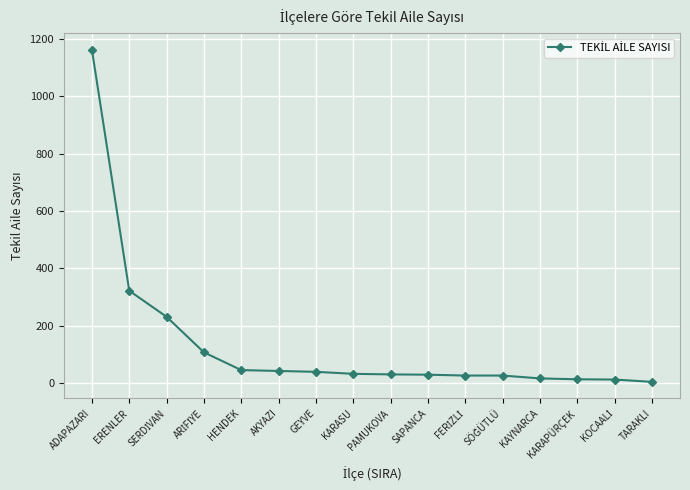

What is the average value?

134